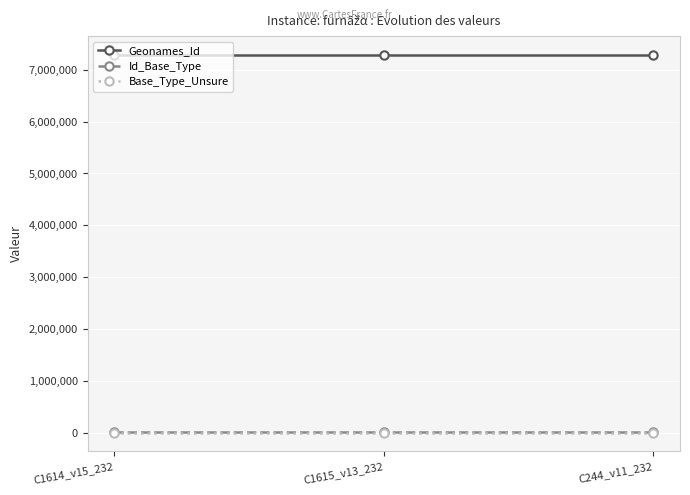

What is the value of the Geonames_Id point at the 1st from the left?

7287265